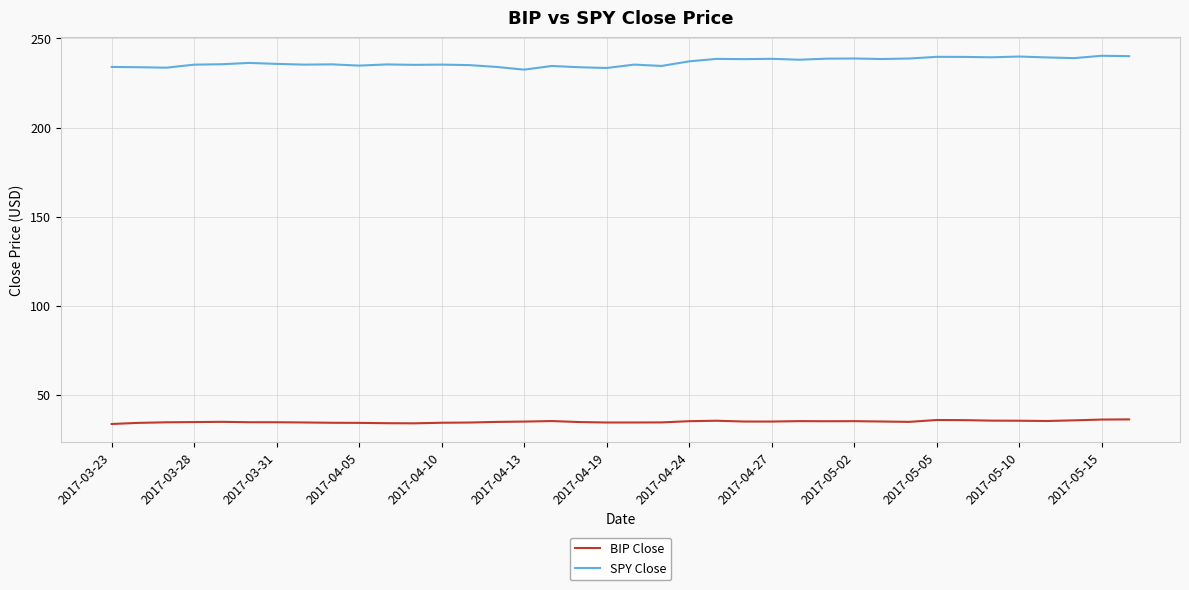

Rank the series by their maximum value, from highest to lowest.

SPY Close, BIP Close